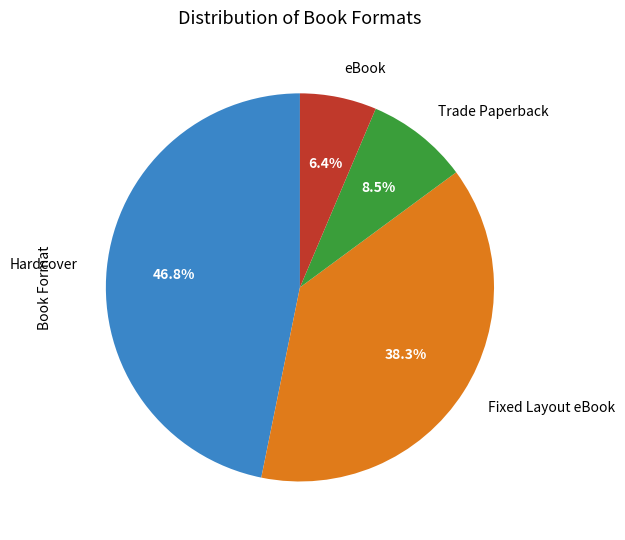

Is there a majority slice in this chart?

No